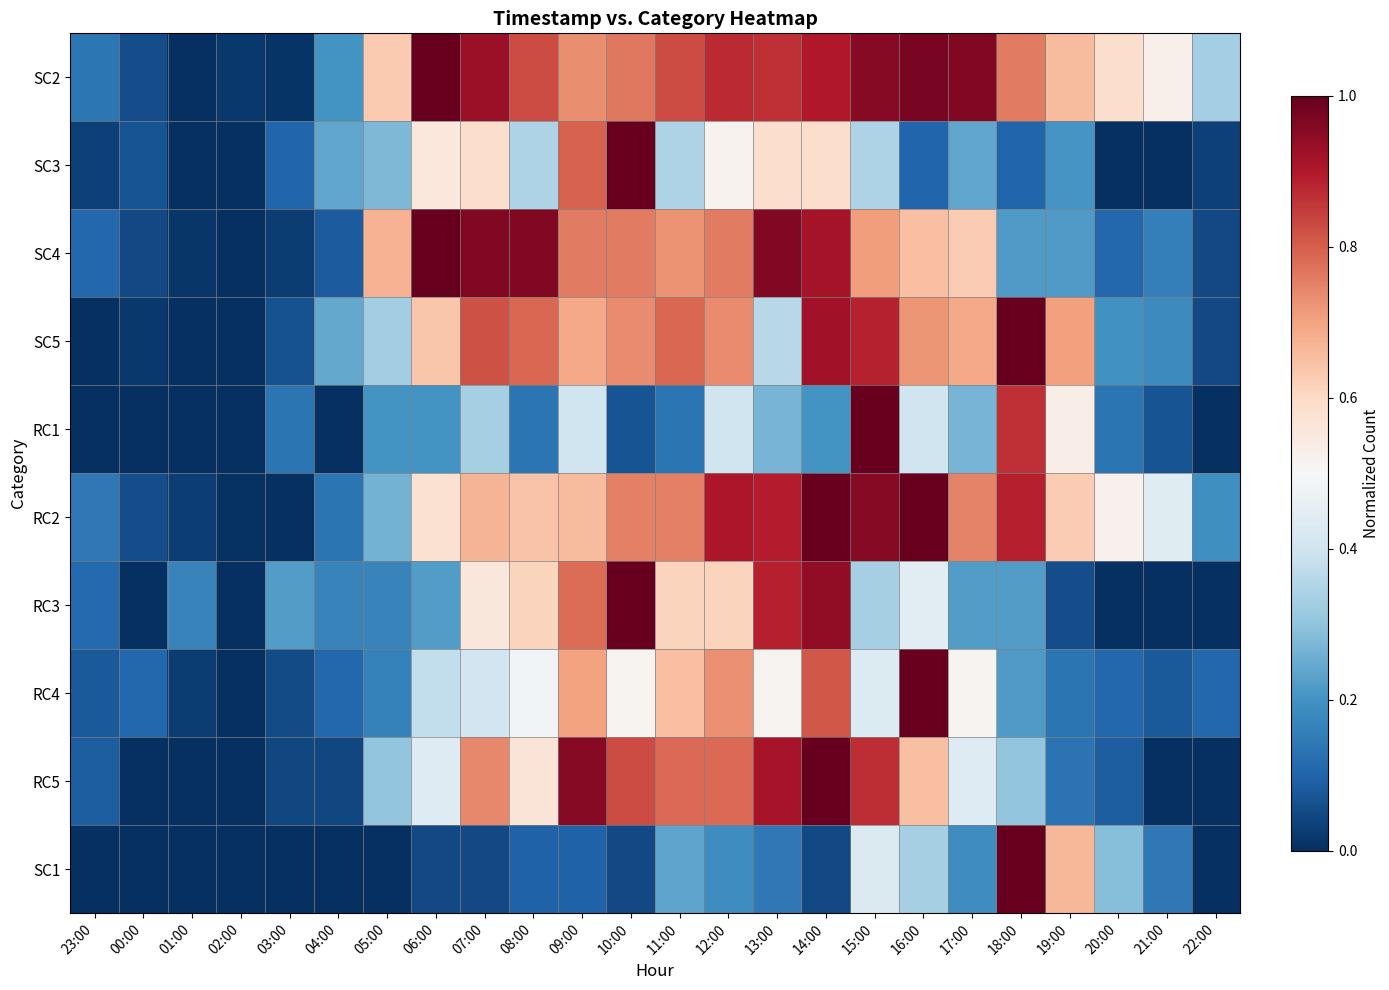

Which has a higher value, 02:00 or 06:00?

06:00